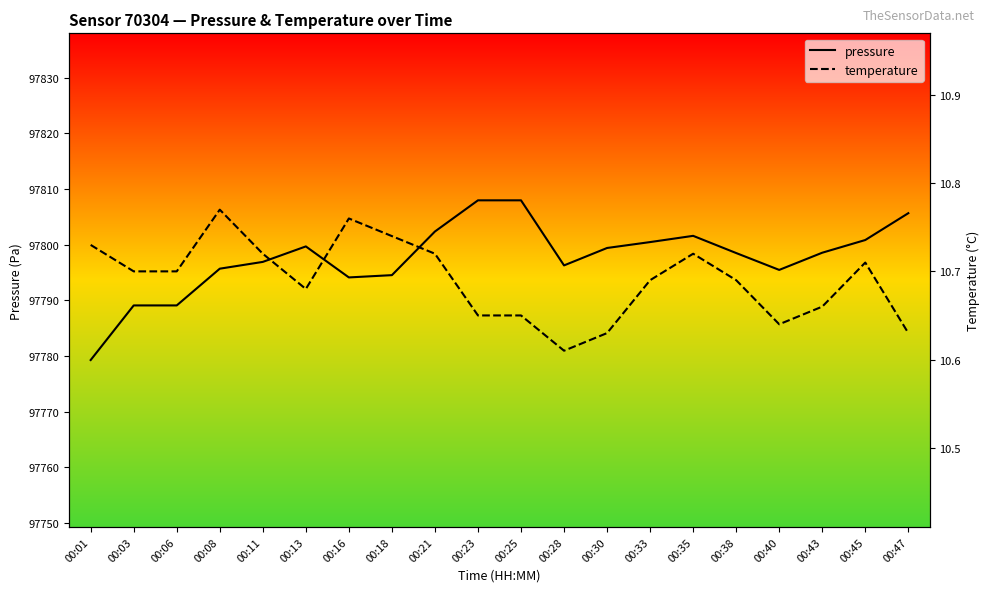

What is the value of the pressure point at the 7th from the left?

97794.1